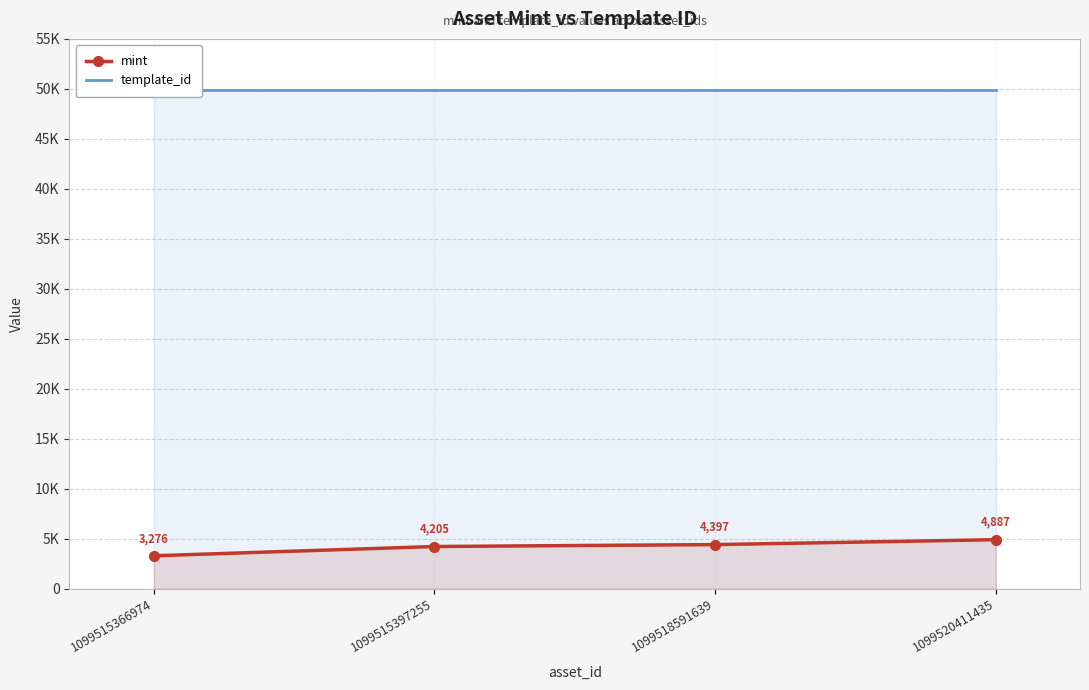

True or false: template_id has more than 2 interior local peaks.

False